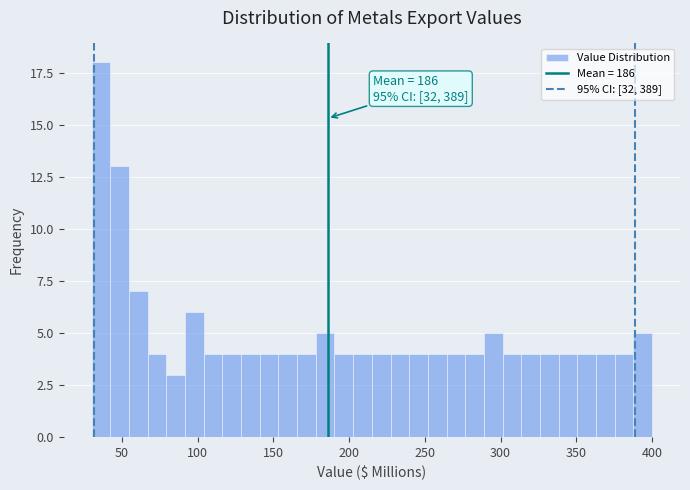

Read against the x-axis, roughly where is the centre of the tallest bar?

35